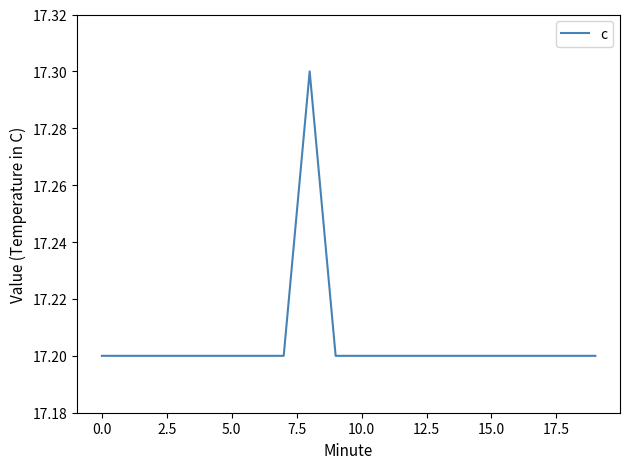

What is the average value?

17.2